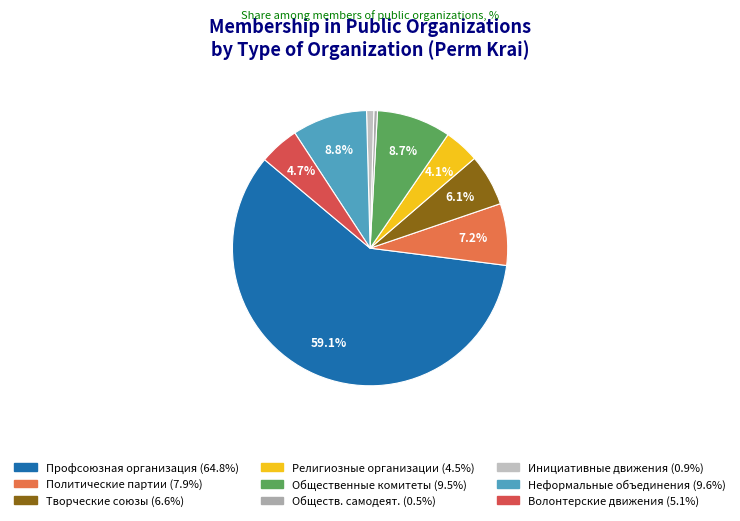

To the nearest percent, what is the average slice percentage?

11%